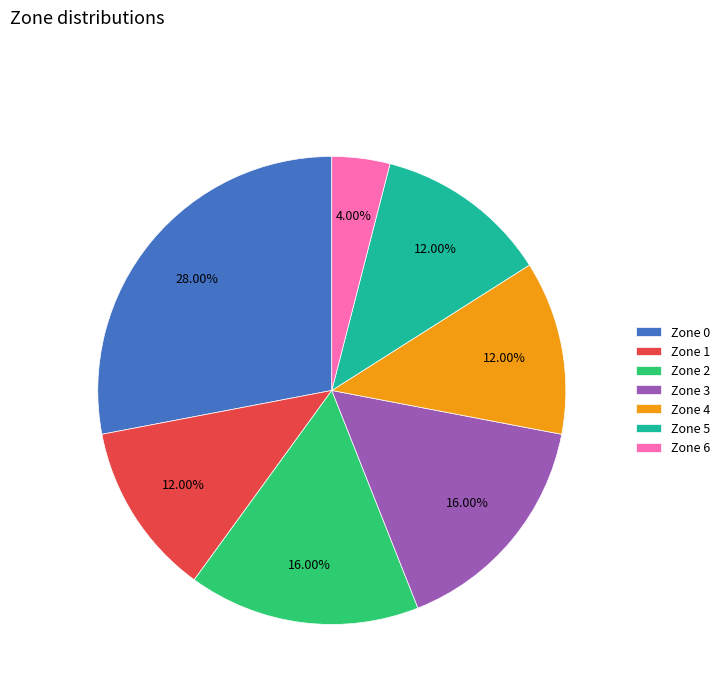

Count the number of slices in the pie.

7